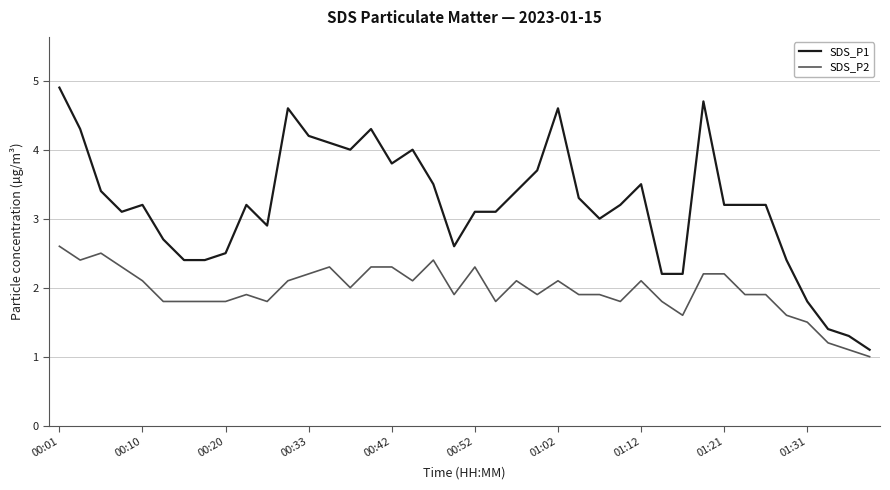

True or false: SDS_P1 and SDS_P2 cross at least once.

False